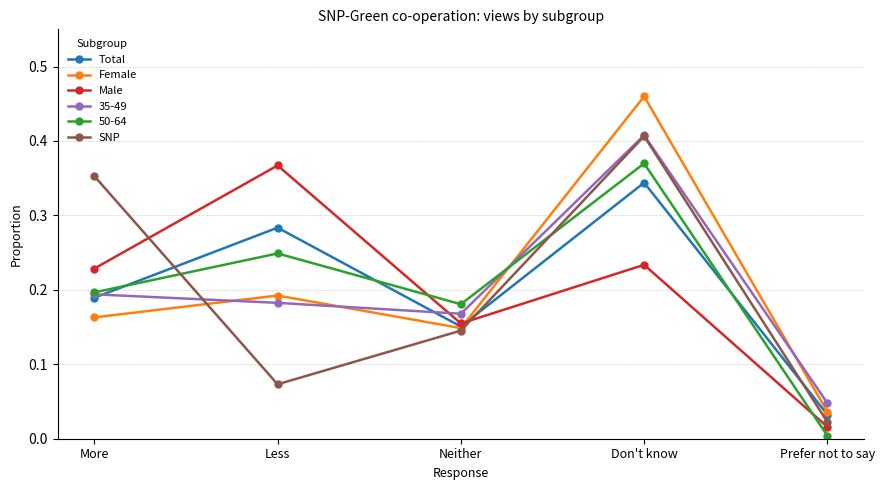

Which series has the largest range (max minus min)?

Female